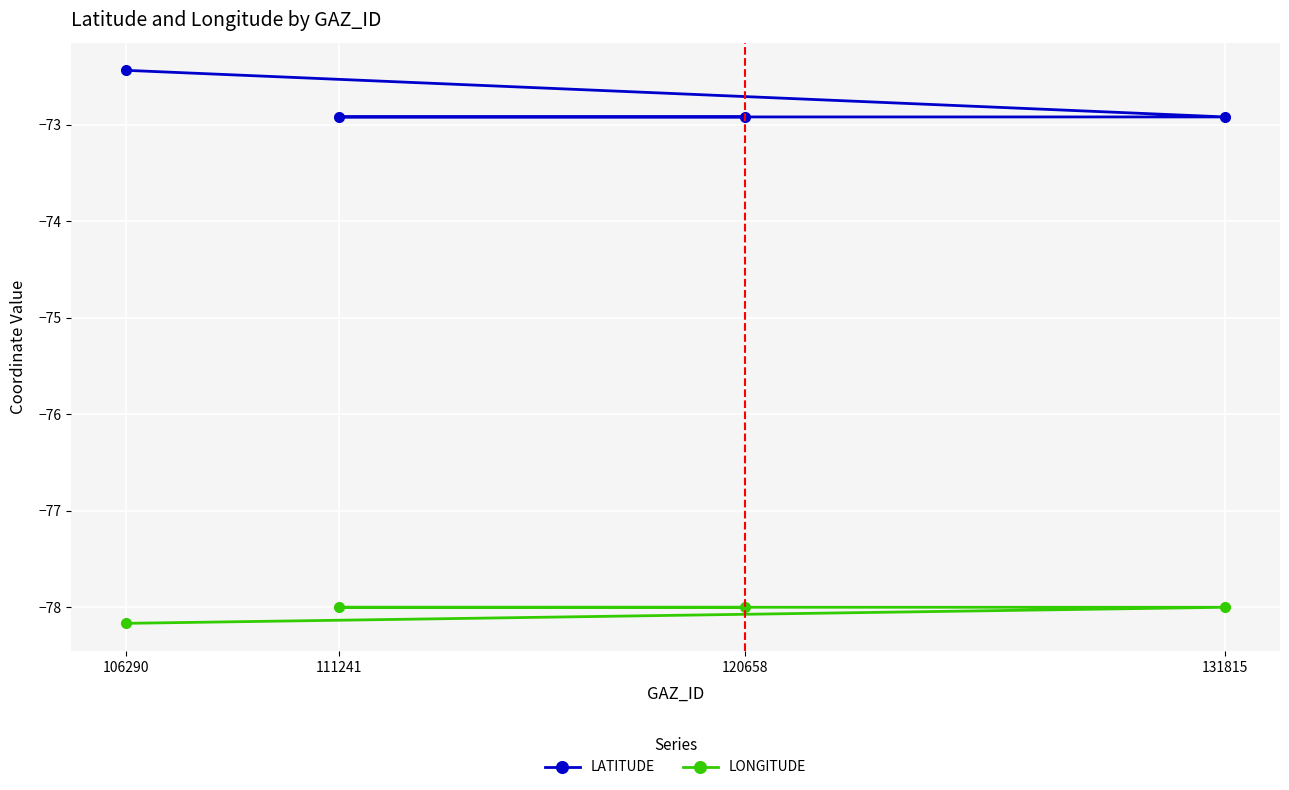

At 120658, list the series in order from largest to smallest.

LATITUDE, LONGITUDE